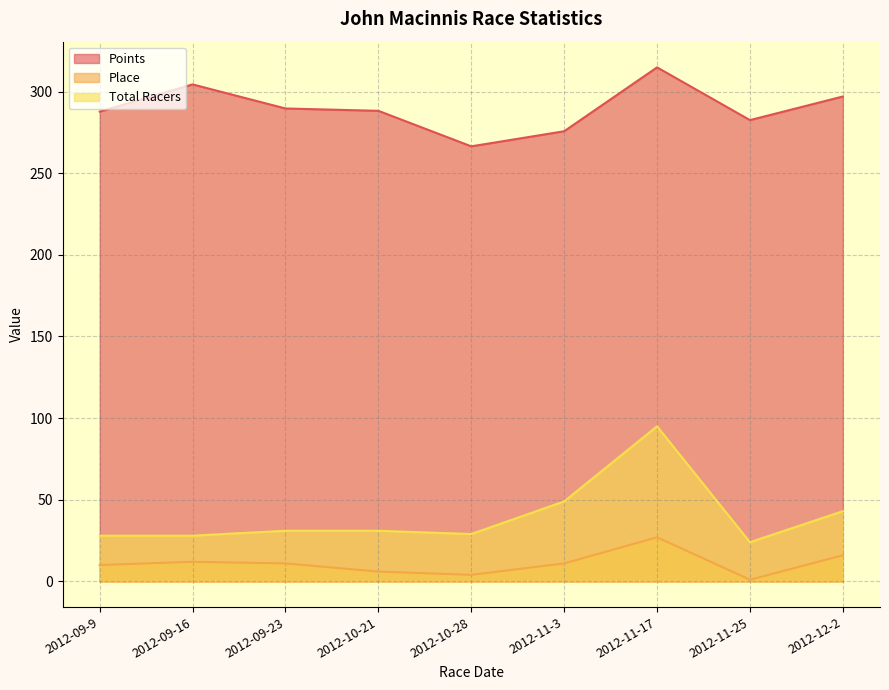

Which category has the highest value across all series?

2012-11-17